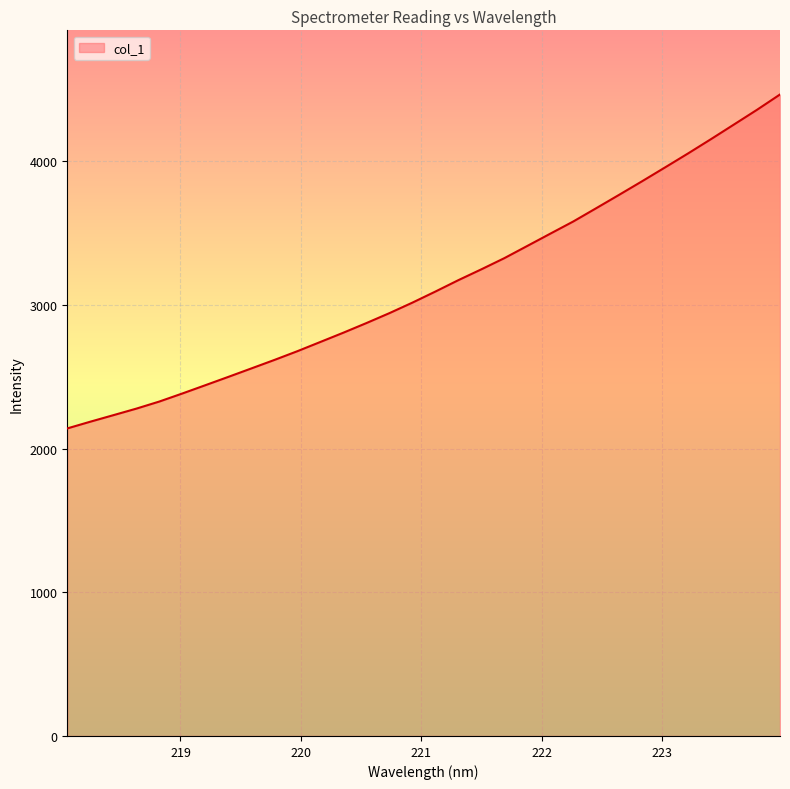

What is the greatest value displayed?

4464.8